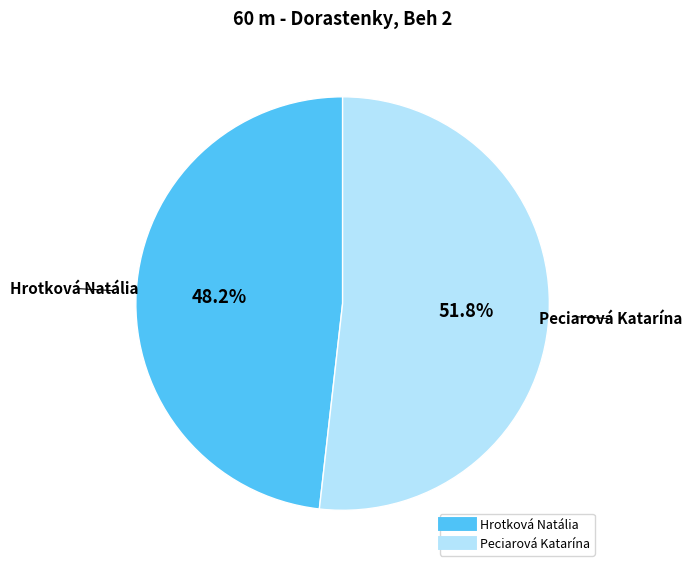

What percentage is the Hrotková Natália slice, to the nearest percent?

48%